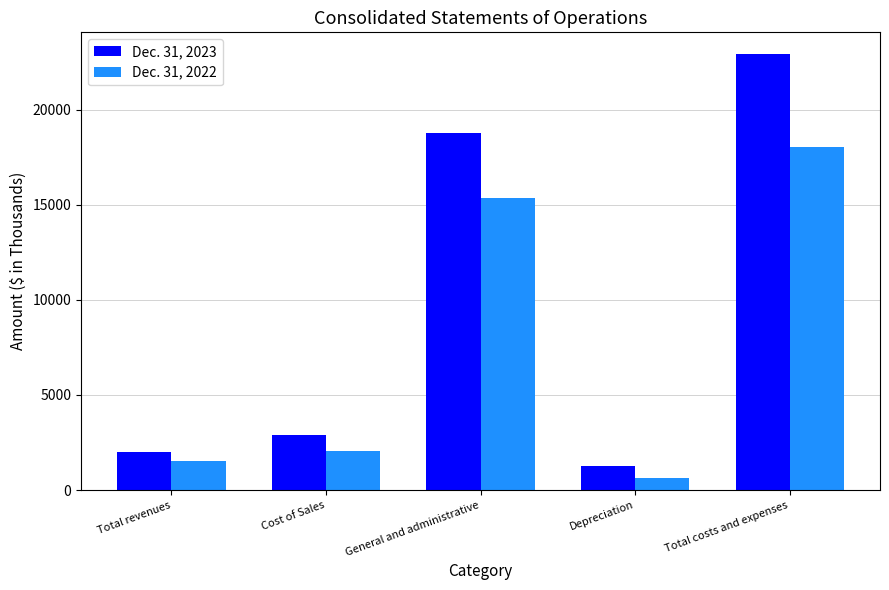

How many data points in Dec. 31, 2023 are less than 2887?

2